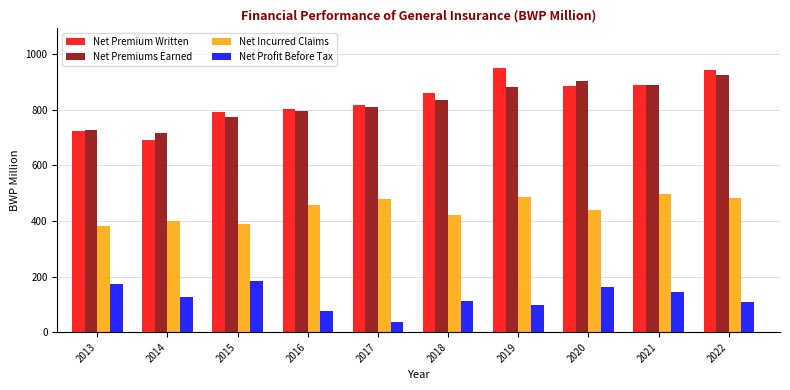

The Net Premiums Earned series shows 881 at 2019. True or false?

True